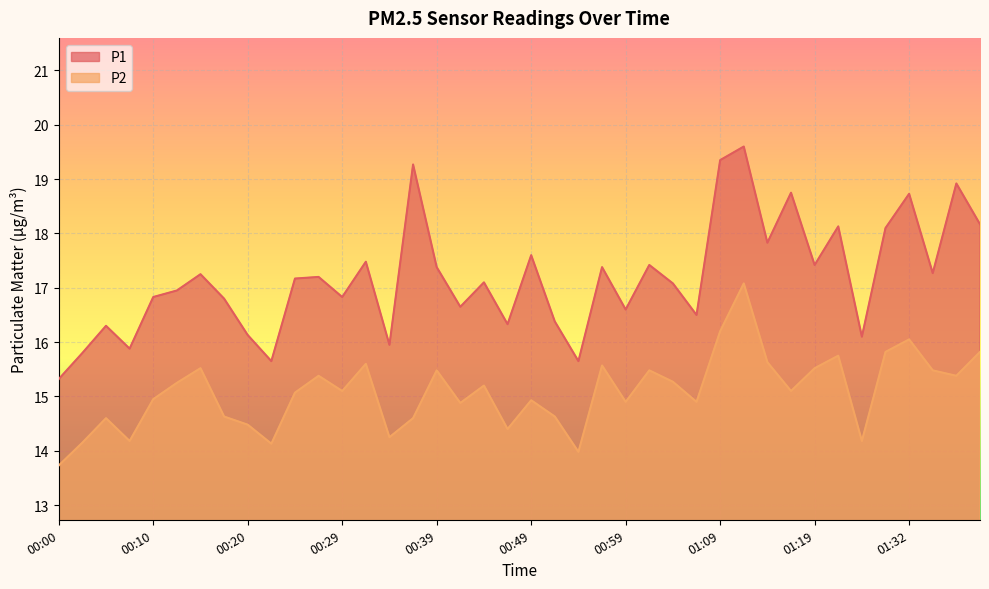

How many data points in P1 are above 17?

22